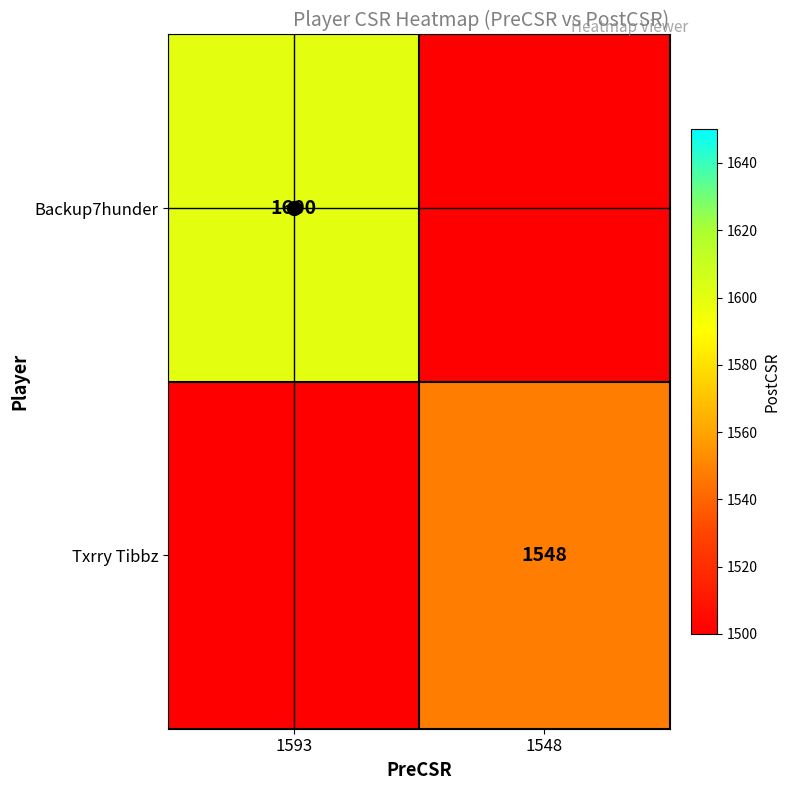

How many distinct data groups are displayed?

2